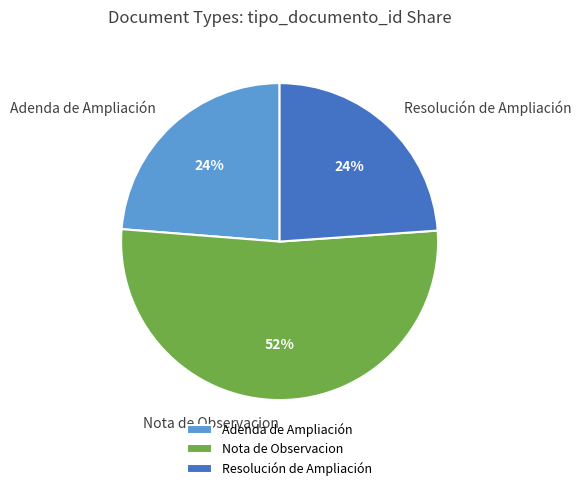

To the nearest percent, what is the combined percentage of Resolución de Ampliación and Adenda de Ampliación?

48%